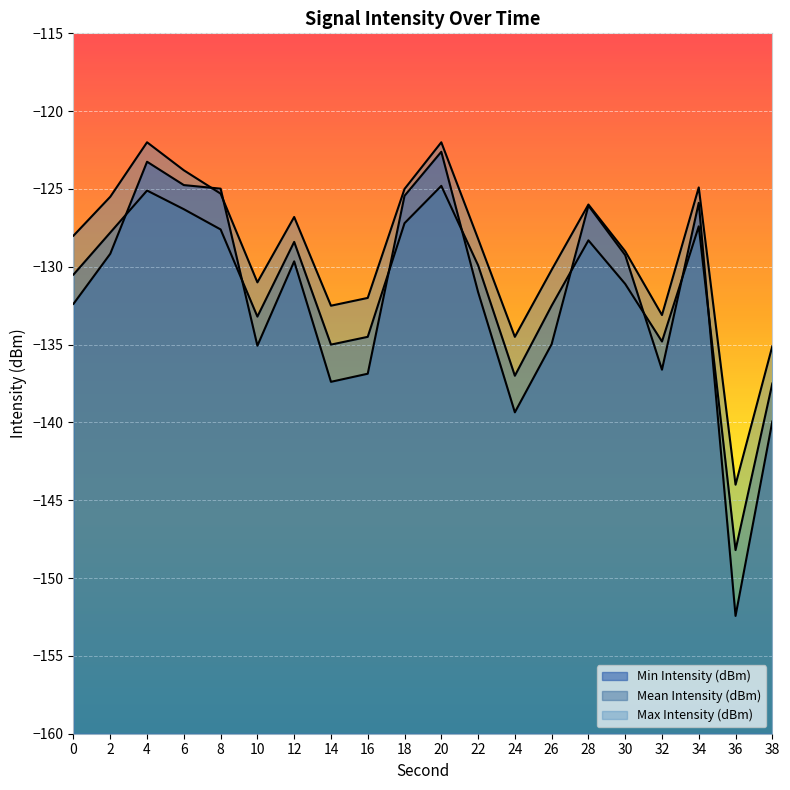

What are all the series names shown in the legend?

Min Intensity (dBm), Mean Intensity (dBm), Max Intensity (dBm)